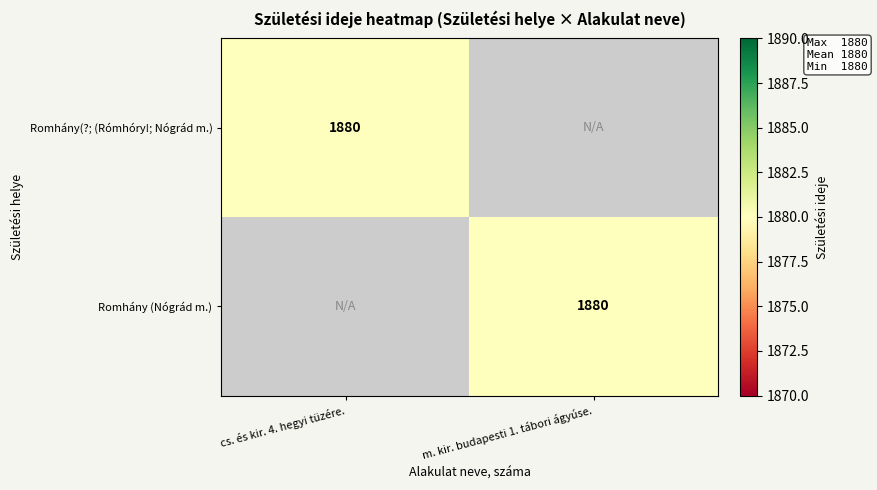

Which category has the lowest value across all series?

m. kir. budapesti 1. tábori ágyúse.